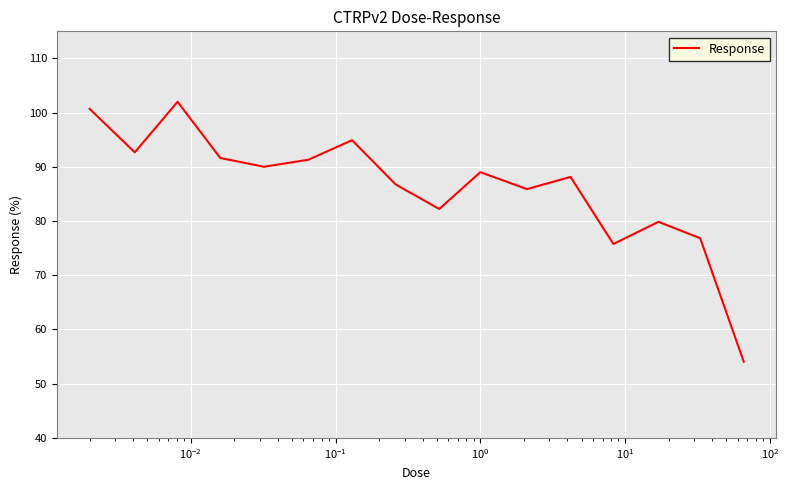

How many values exceed 89?

8